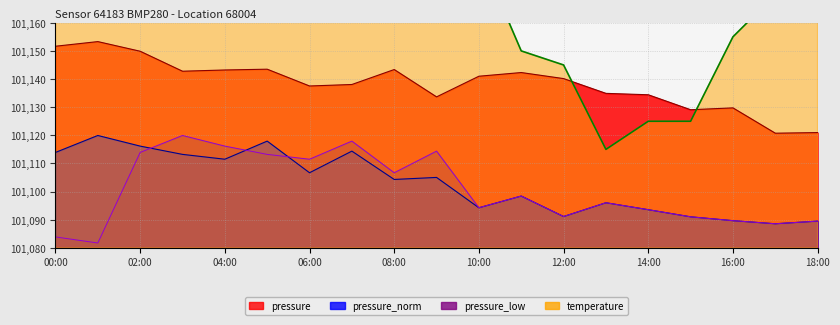

Between 11:00 and 16:00, which series saw the biggest shift?

pressure